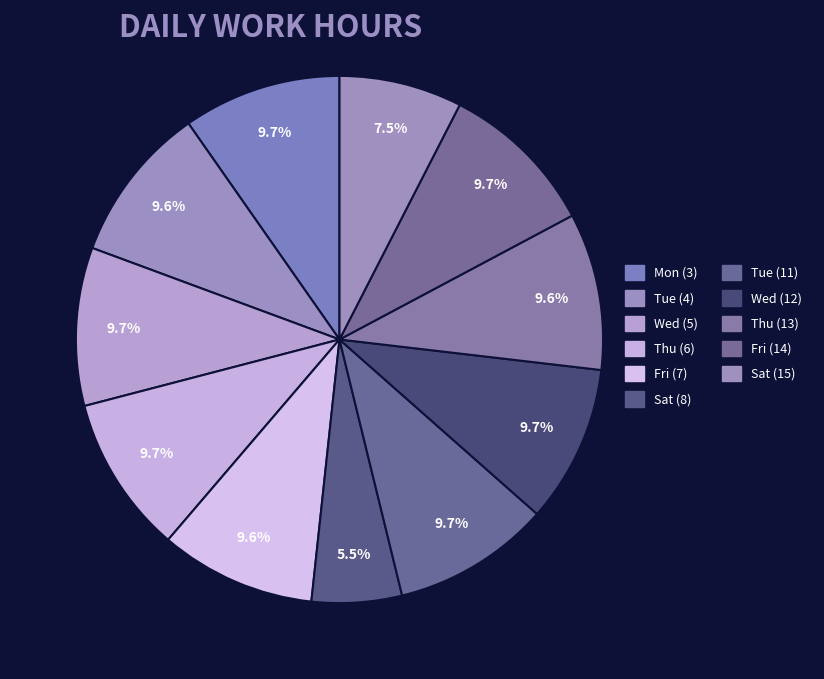

What is the smallest slice in the pie chart?

Sat (8)